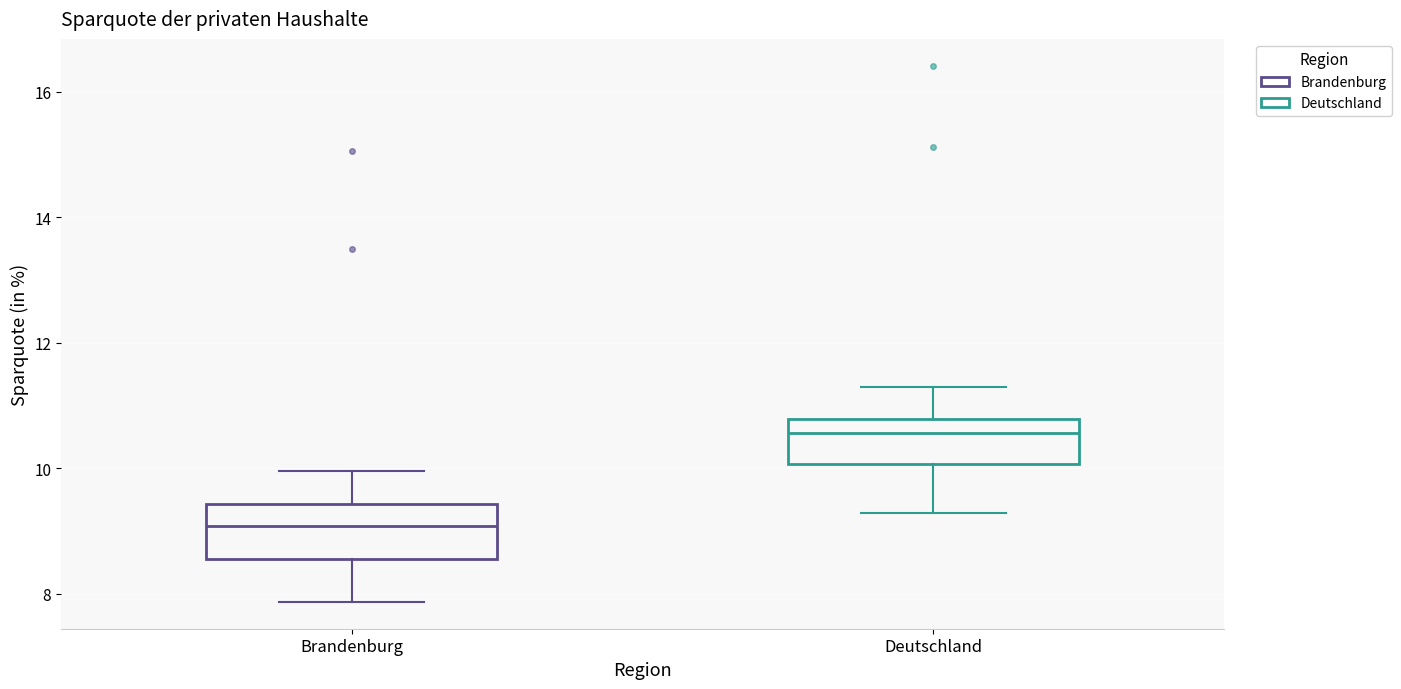

Reading left to right, read every box against the y-axis: the position of its median line, the range the box covers, and the ends of its whiskers. The values are not printed on the chart, so give them approximately, as read against the axis.

Brandenburg: median 9.0, box 8.6 to 9.4, whiskers 7.8 to 10.0
Deutschland: median 10.6, box 10.0 to 10.8, whiskers 9.2 to 11.2